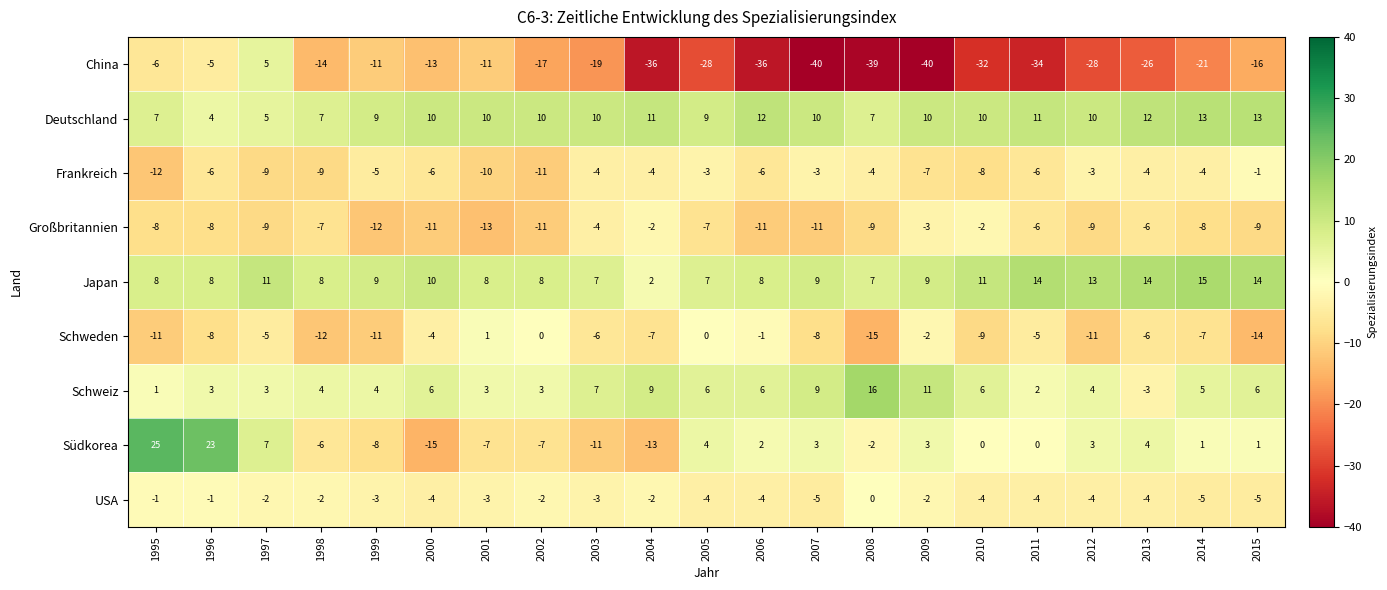

At which category is the sum across all series the highest?

1996